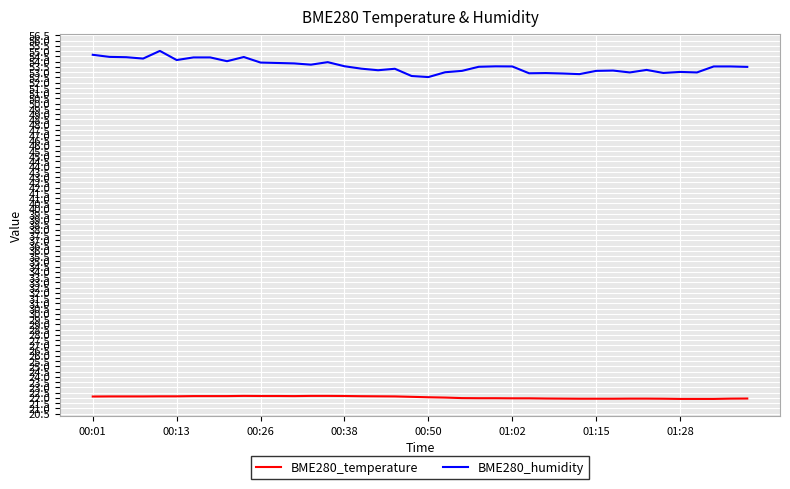

Rank the series by their maximum value, from highest to lowest.

BME280_humidity, BME280_temperature